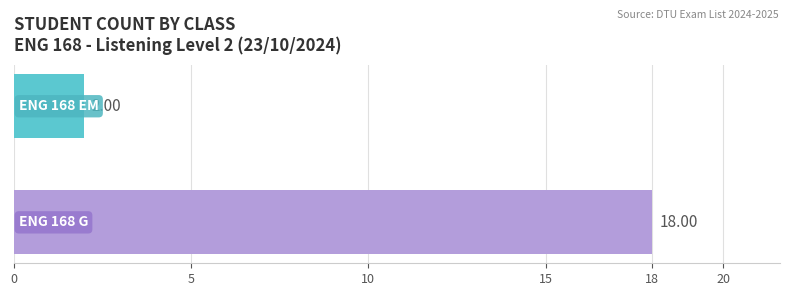

What is the difference between the maximum and minimum values?

16